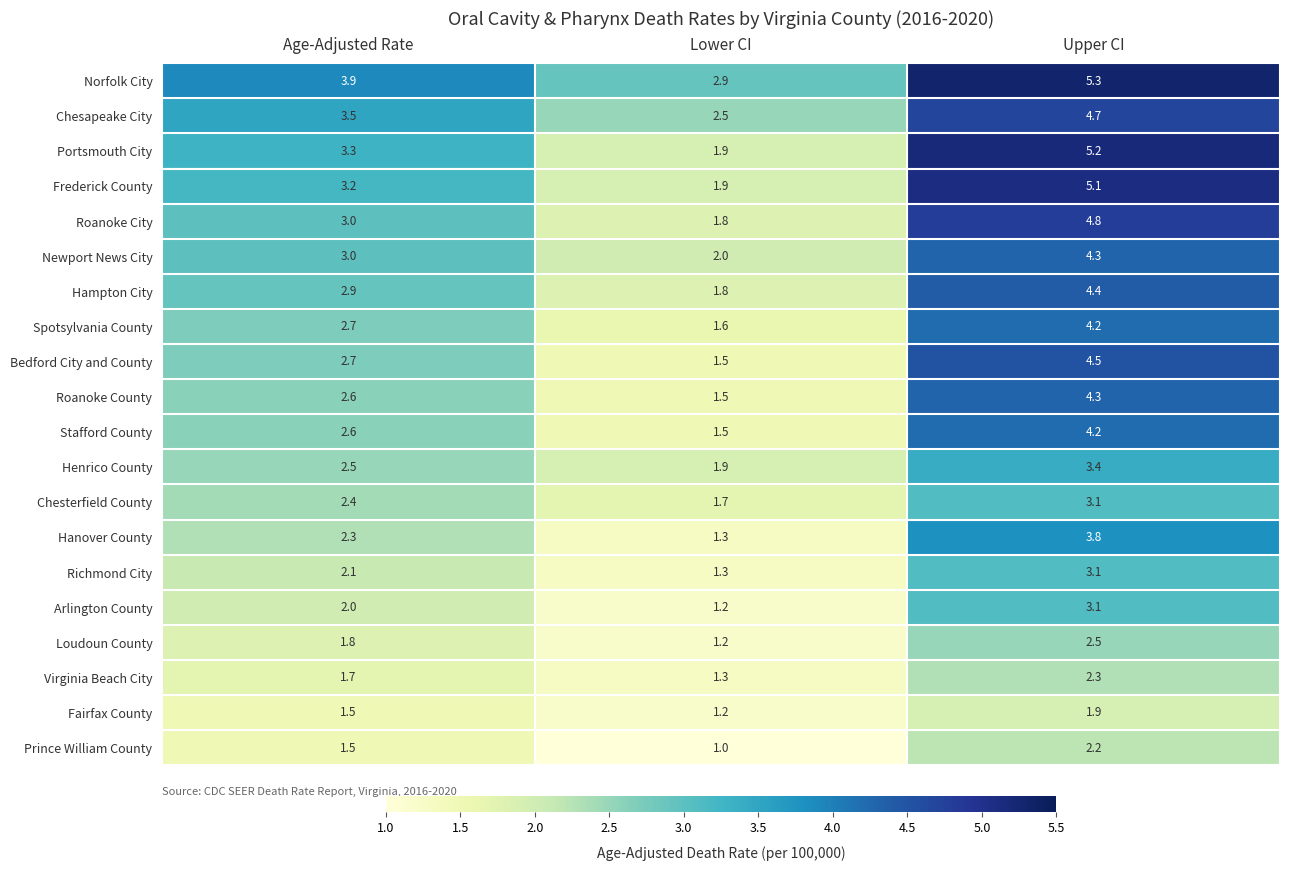

List the labels in order of Frederick County value, largest first.

Upper CI, Age-Adjusted Rate, Lower CI